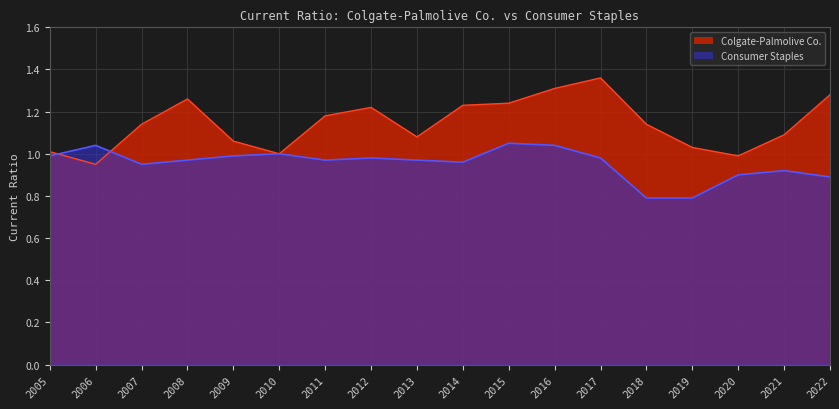

Which series has the largest total across all categories?

Colgate-Palmolive Co.